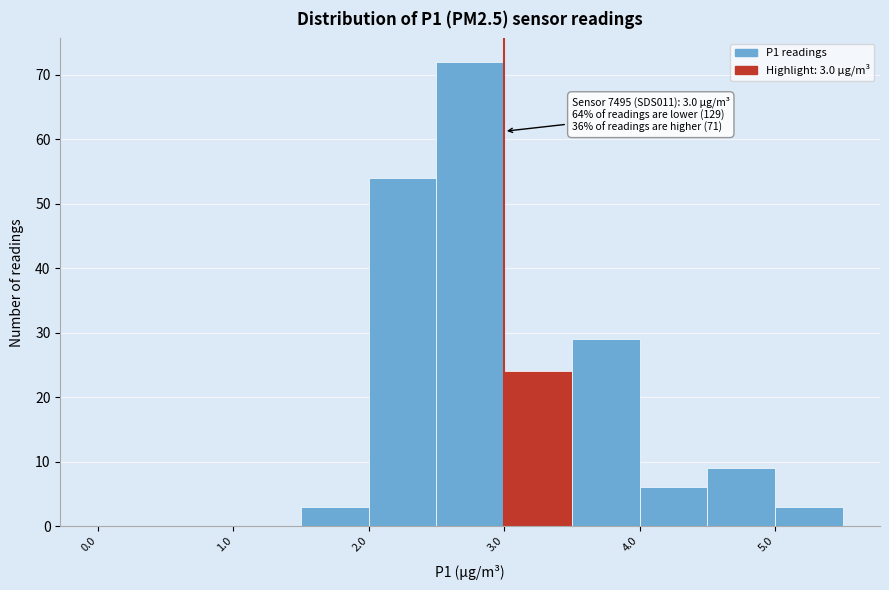

Over which range of the x-axis is the bar tallest?

2.5 to 3.0